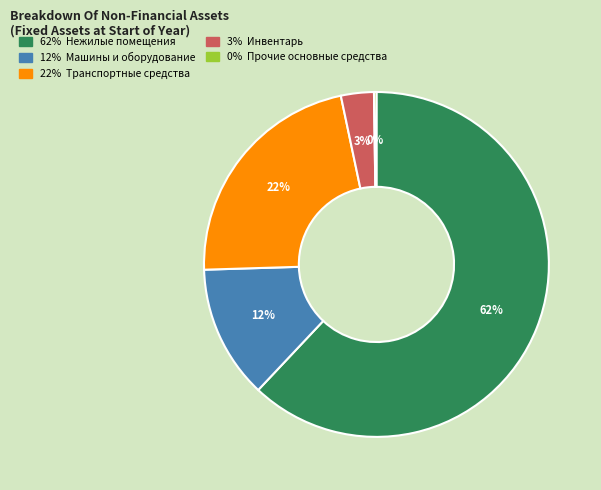

Does any single category account for the majority?

Yes